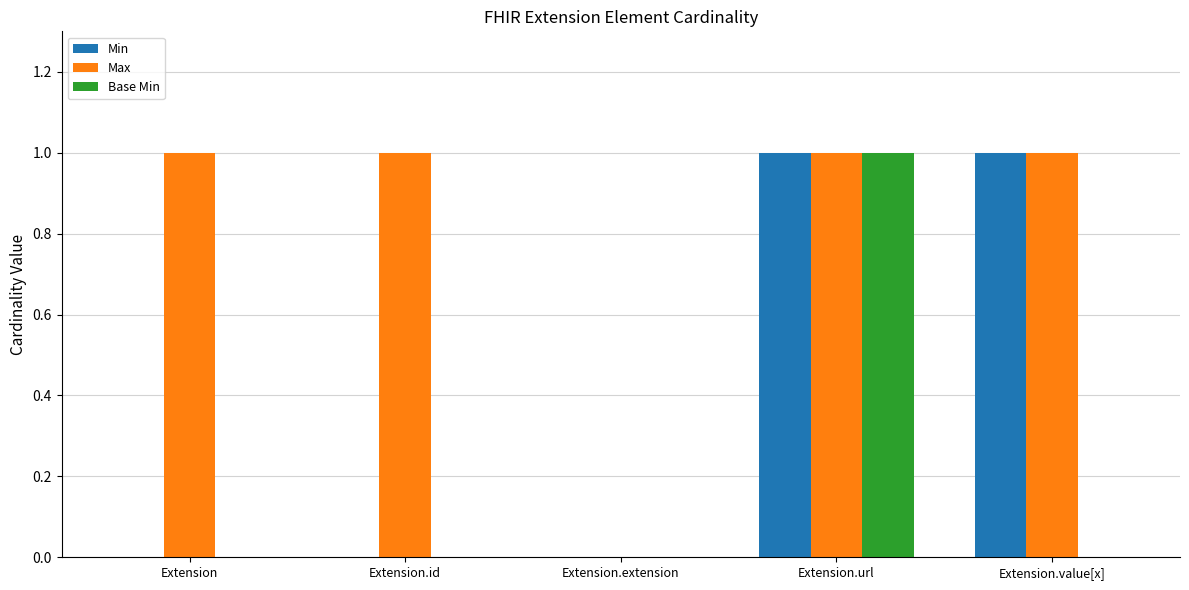

What are all the series names shown in the legend?

Min, Max, Base Min